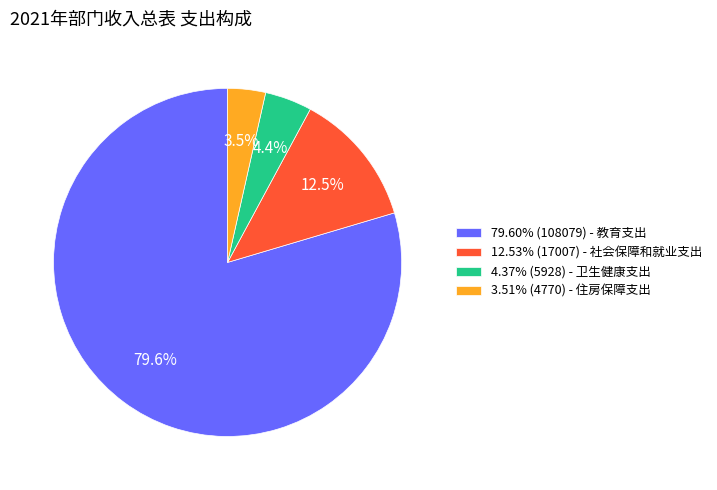

Does 79.60% (108079) - 教育支出 represent more than half of the total?

Yes